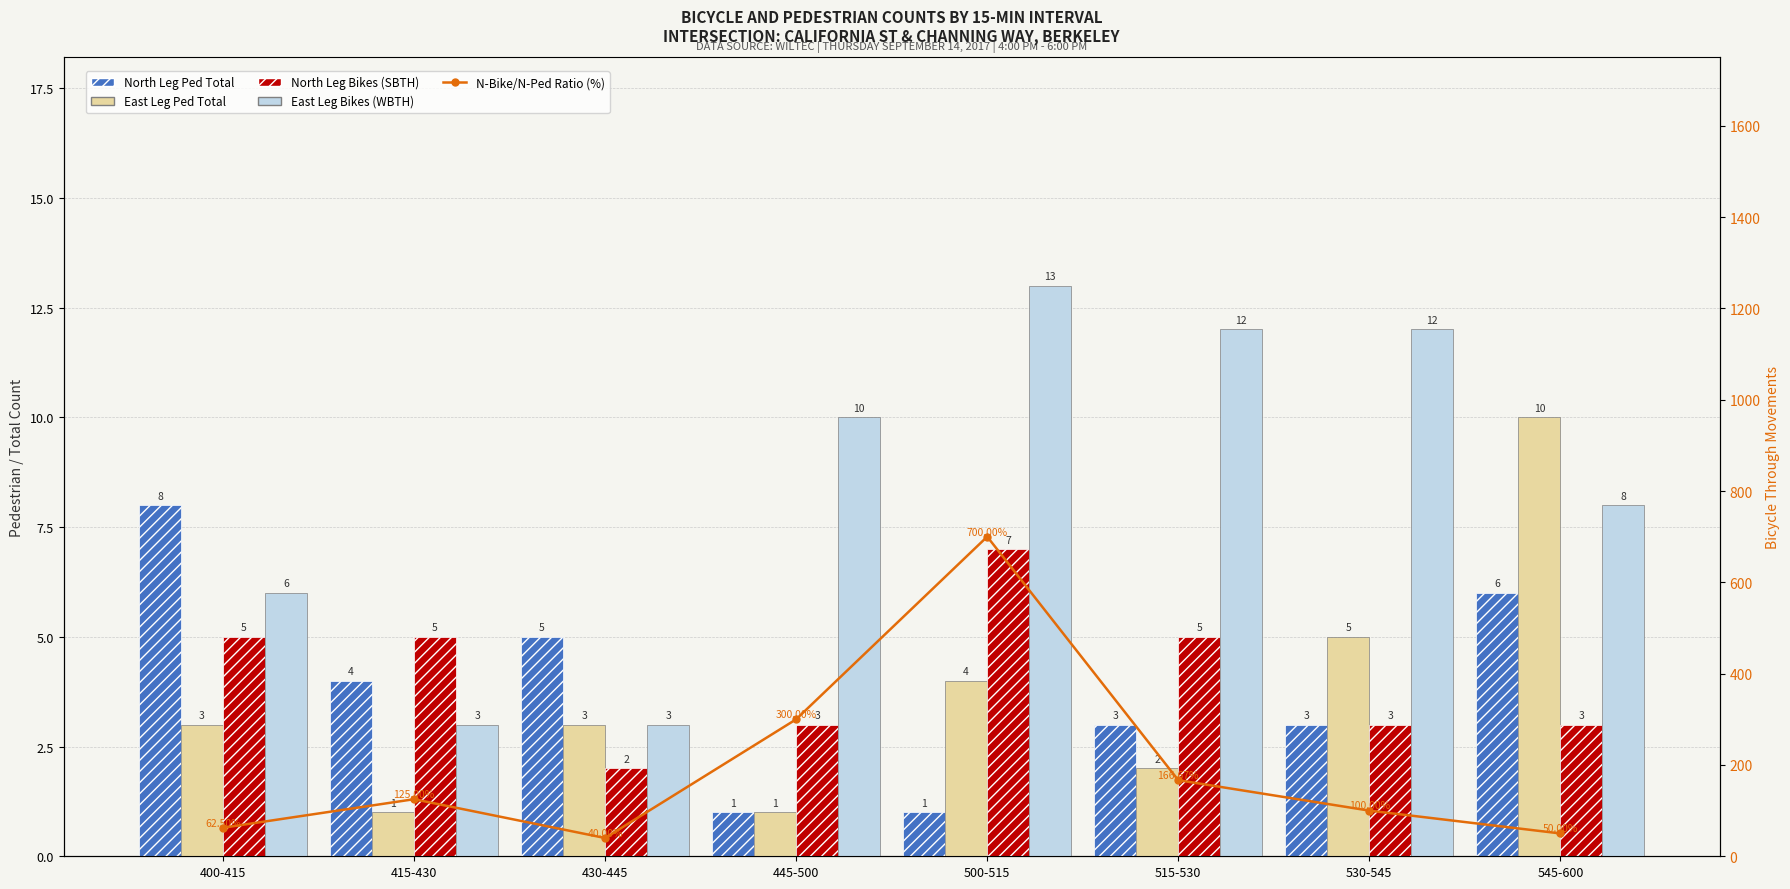

Is the value of N-Bike/N-Ped Ratio (%) at 515-530 greater than the value of East Leg Bikes (WBTH) at 430-445?

Yes